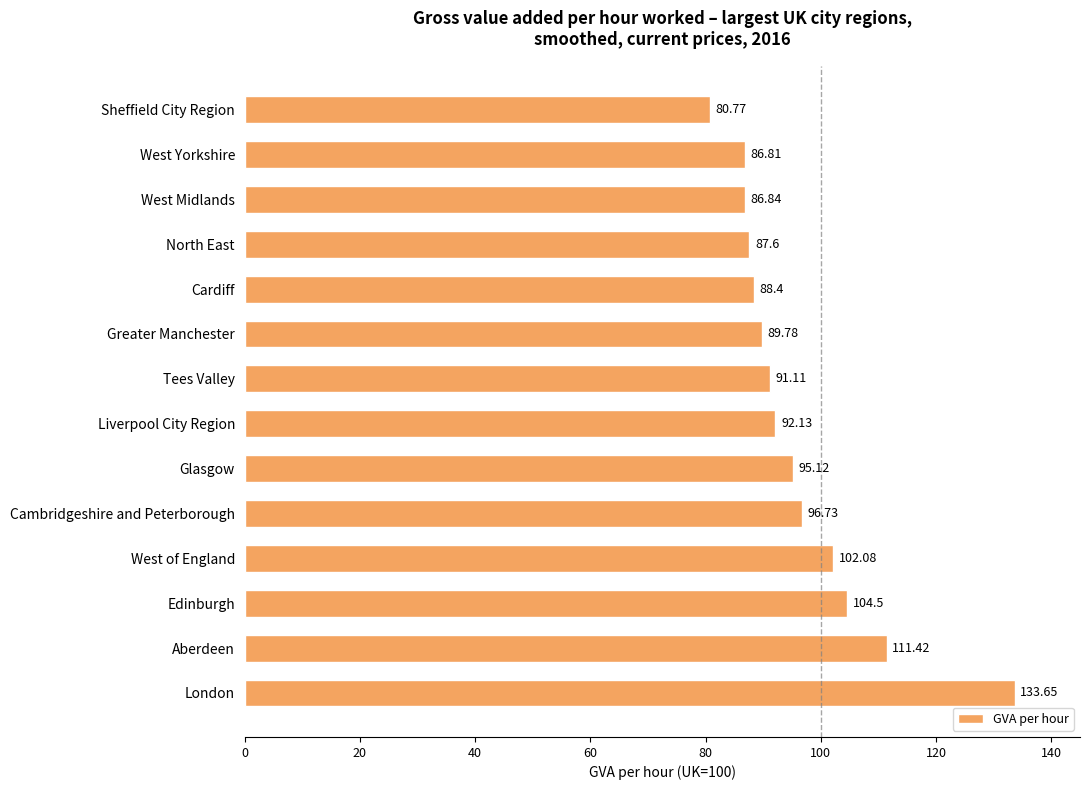

What is the greatest value displayed?

133.7